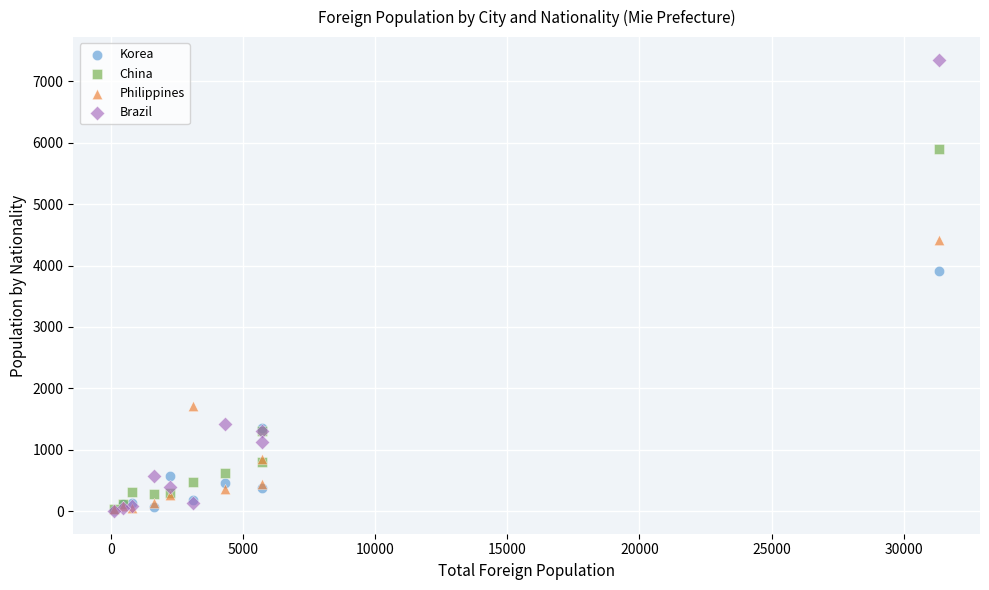

Across all series, what Y value is closest to 3676?

3916